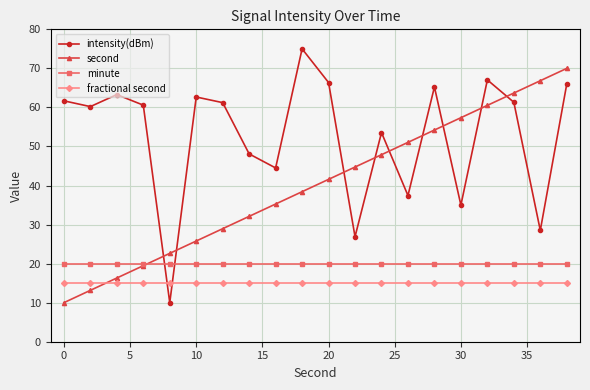

What is the value of the fractional second point at the 6th from the left?

15.0